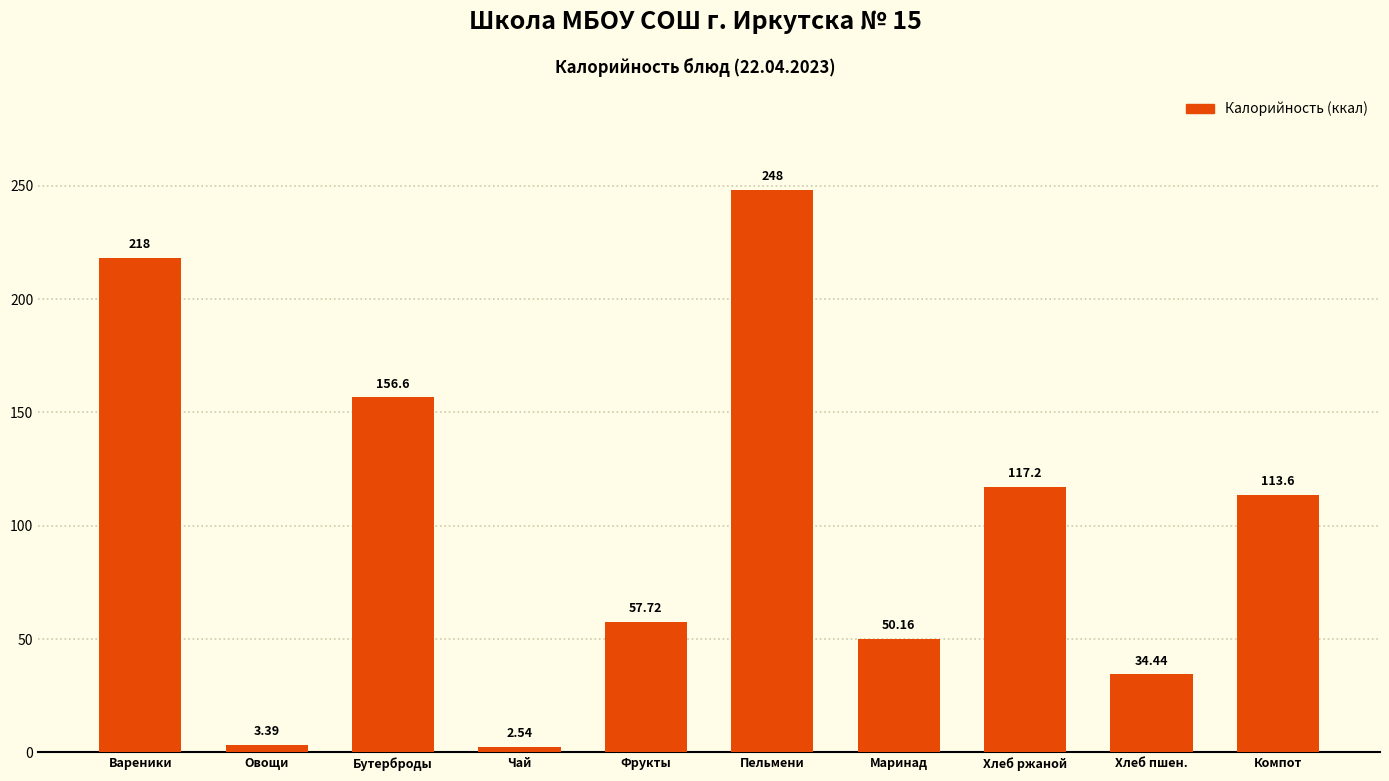

What is the difference between the values at Бутерброды and Хлеб пшен.?

122.1